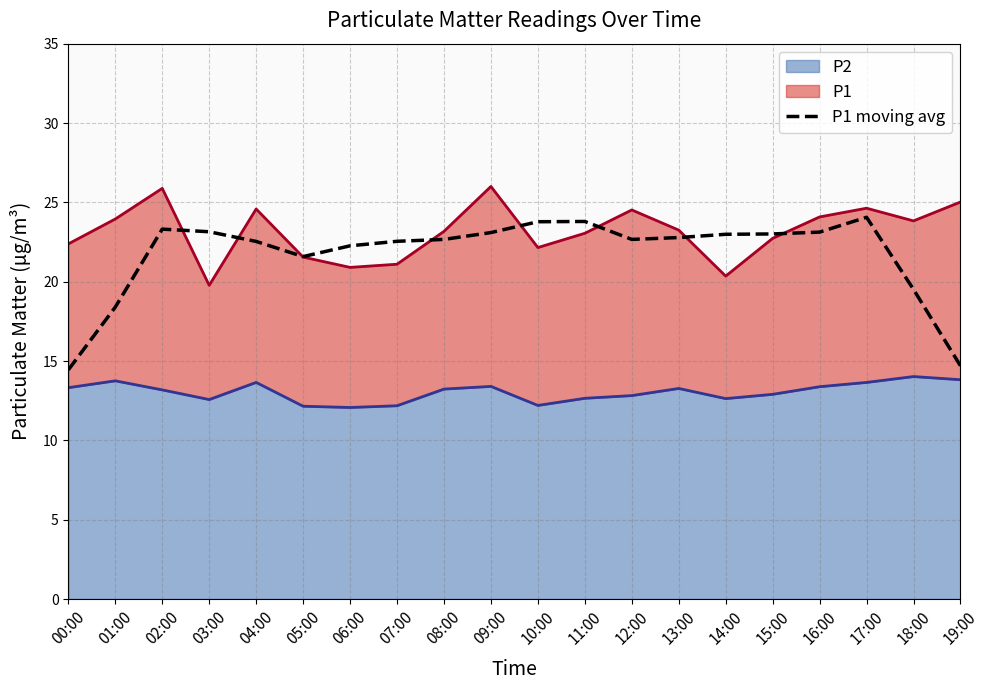

List the labels in order of value, smallest first.

00:00, 19:00, 01:00, 18:00, 05:00, 06:00, 04:00, 07:00, 08:00, 12:00, 13:00, 14:00, 15:00, 09:00, 16:00, 03:00, 02:00, 10:00, 11:00, 17:00